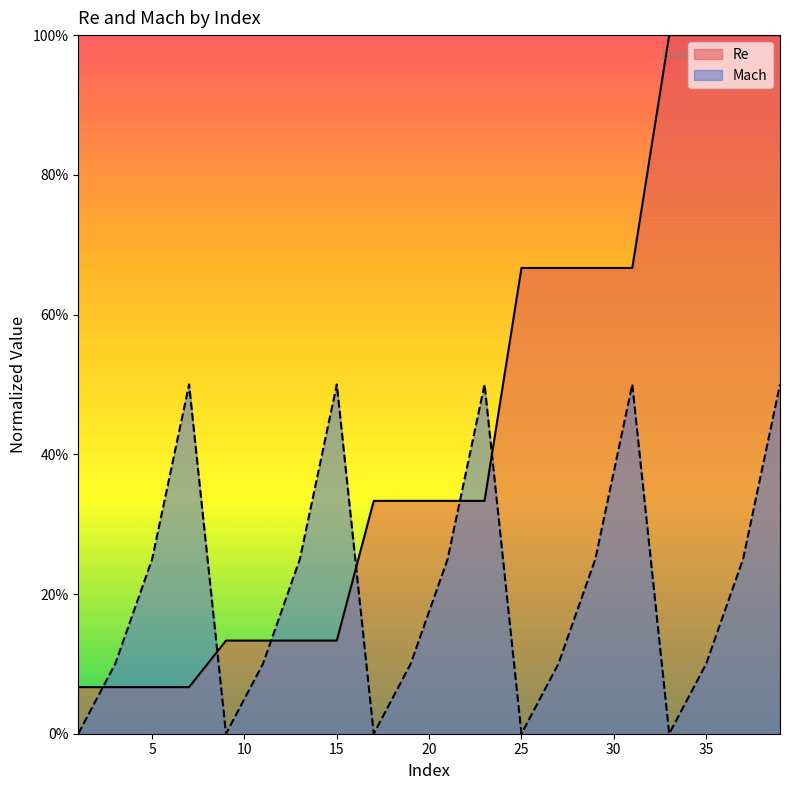

What value does the Re series have at 37?

1.0